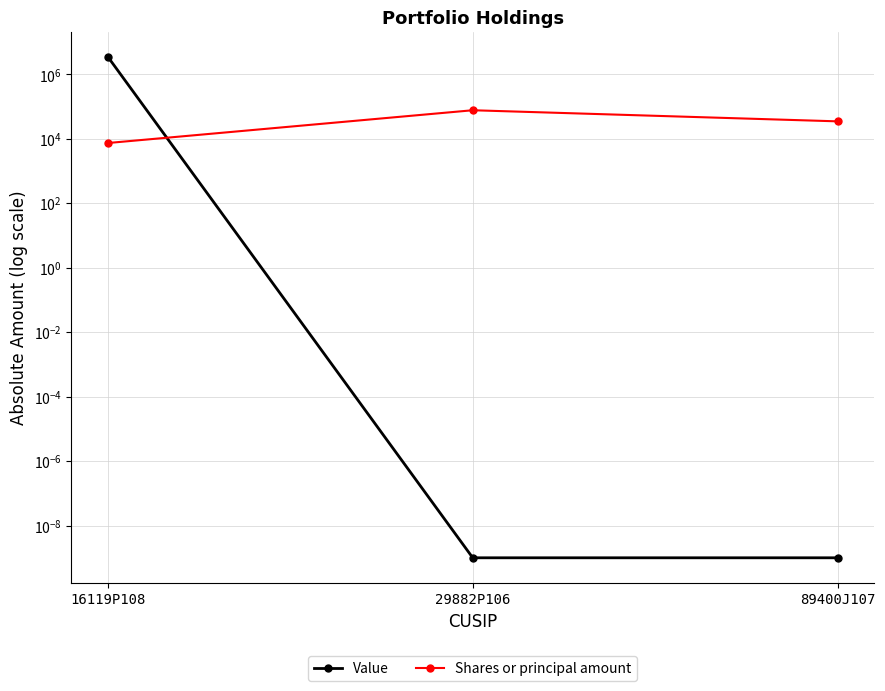

At which label is Value closest to 1735000?

29882P106